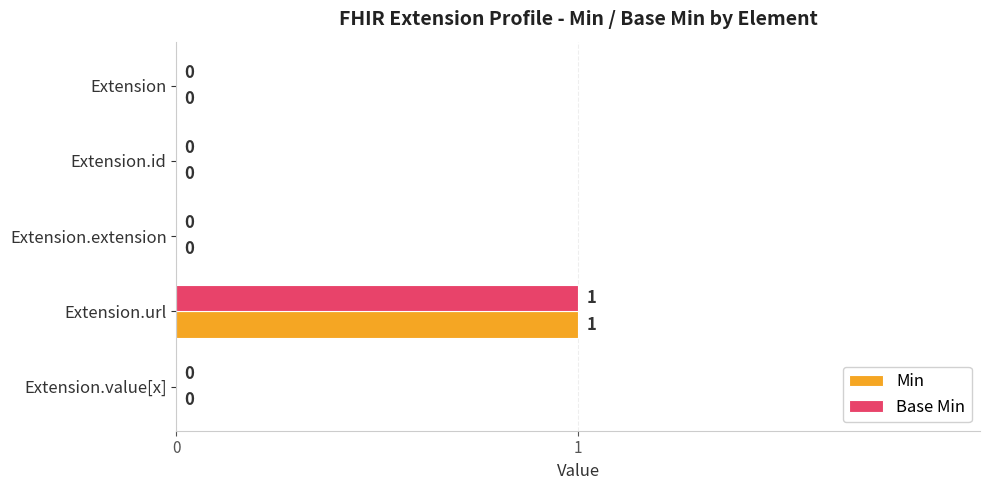

How many Min values are between 0 and 1?

5